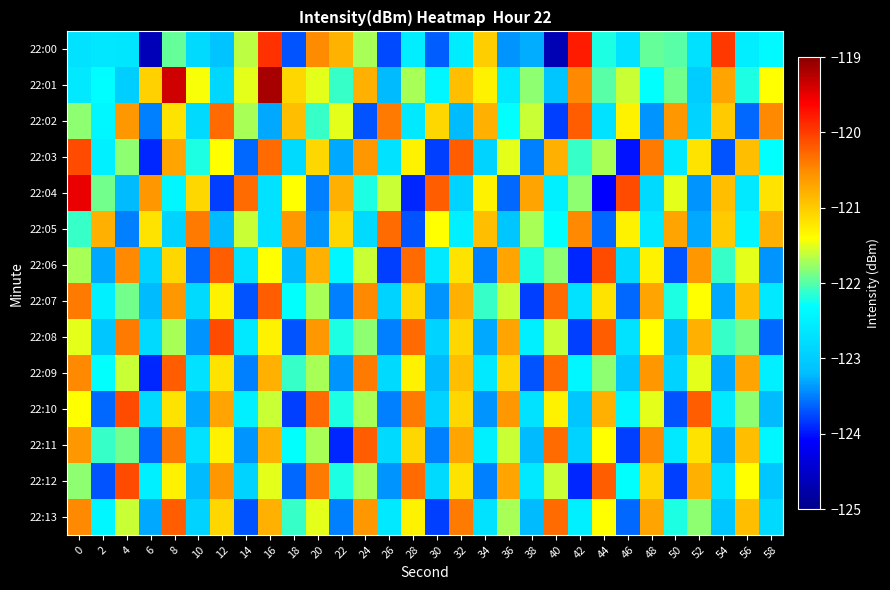

Between 14 and 28, which is larger?

14